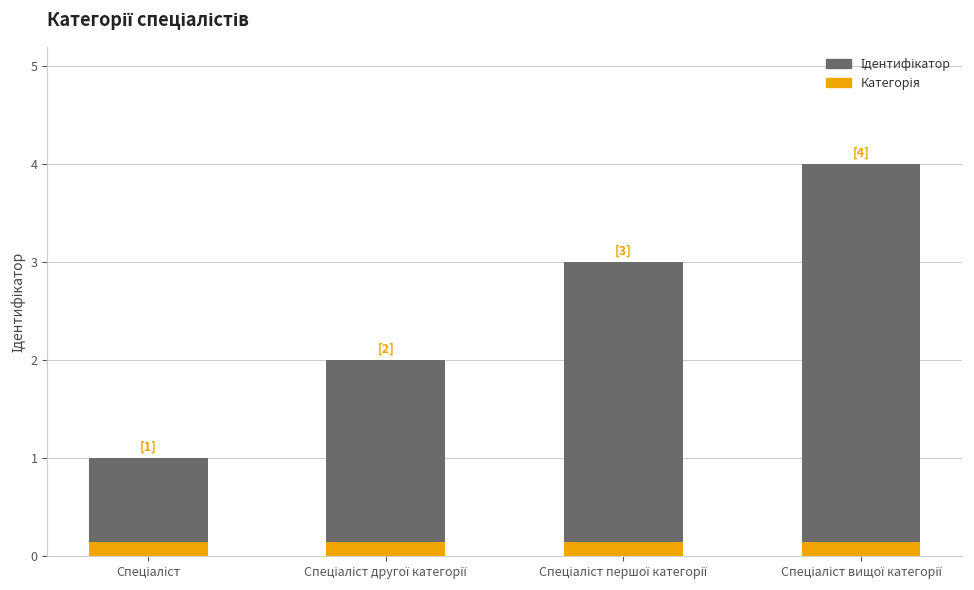

Is it true that Ідентифікатор equals 0.6 at Спеціаліст?

False